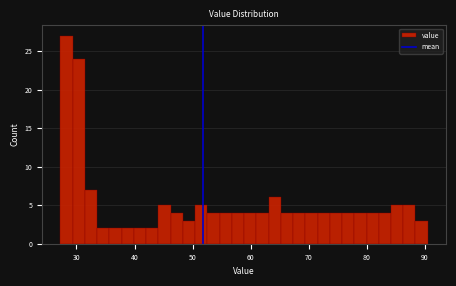

Read against the x-axis, roughly where is the centre of the tallest bar?

28